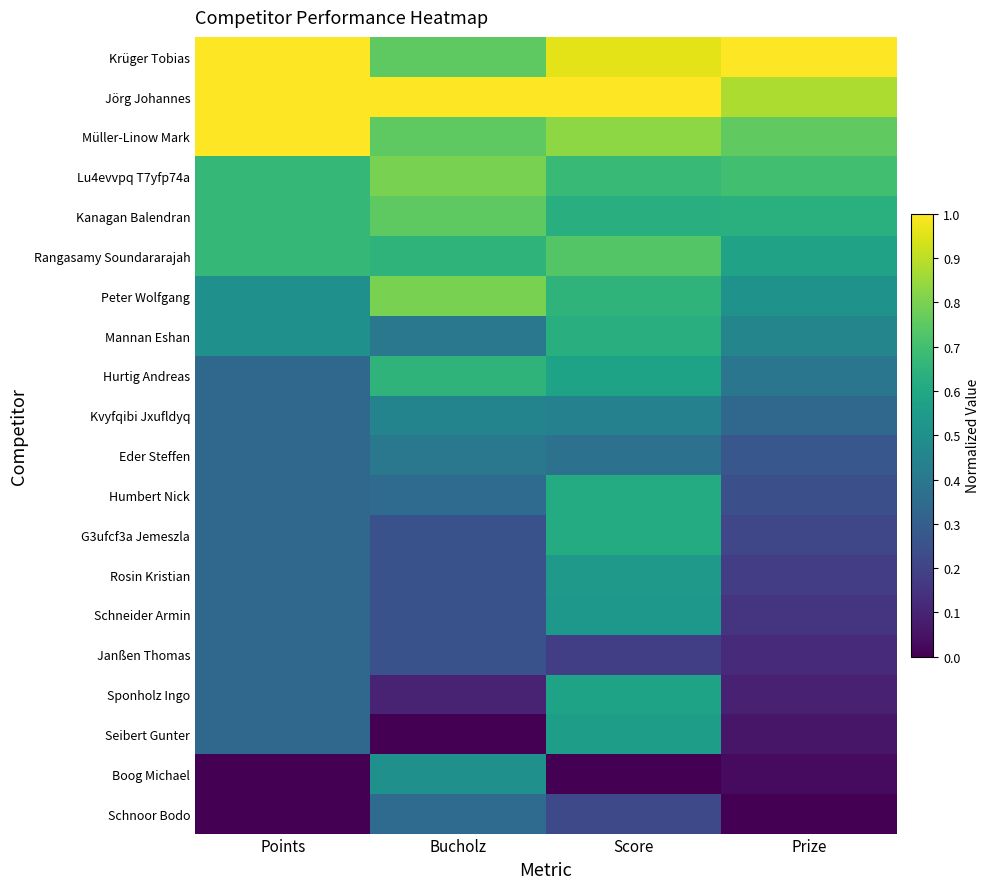

Rank the series at Bucholz from lowest to highest value.

Seibert Gunter, Sponholz Ingo, G3ufcf3a Jemeszla, Rosin Kristian, Schneider Armin, Janßen Thomas, Humbert Nick, Schnoor Bodo, Mannan Eshan, Eder Steffen, Kvyfqibi Jxufldyq, Boog Michael, Rangasamy Soundararajah, Hurtig Andreas, Krüger Tobias, Müller-Linow Mark, Kanagan Balendran, Lu4evvpq T7yfp74a, Peter Wolfgang, Jörg Johannes